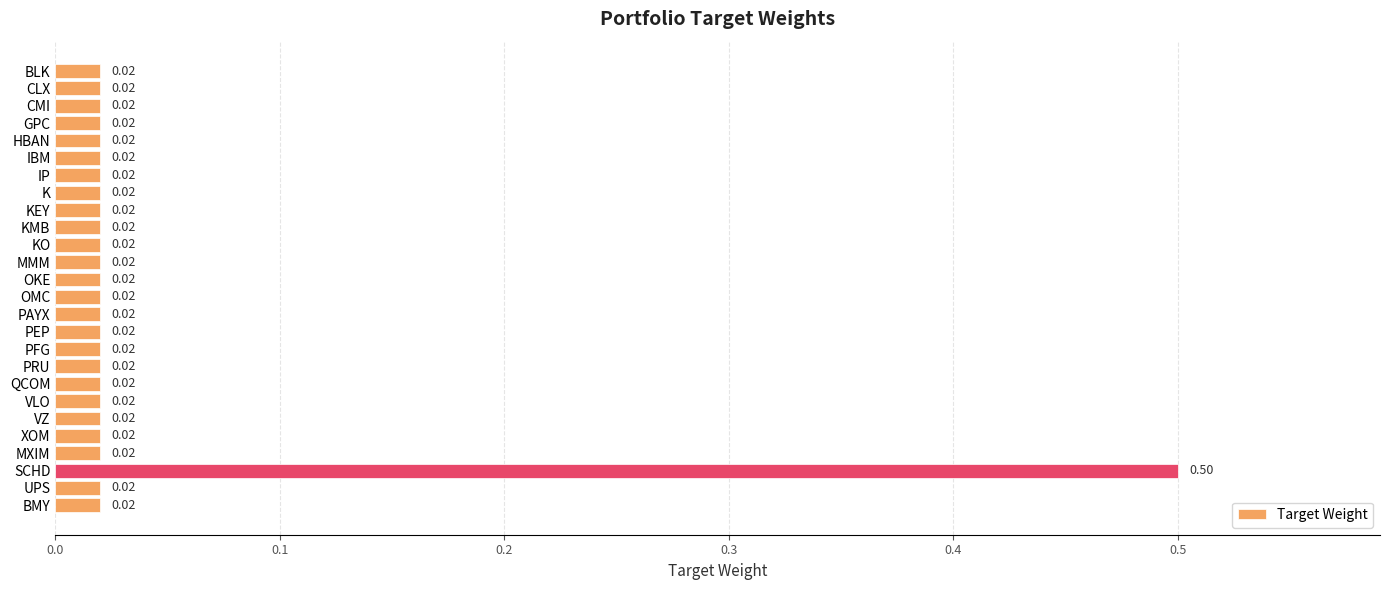

Which label corresponds to the largest value in the chart?

SCHD